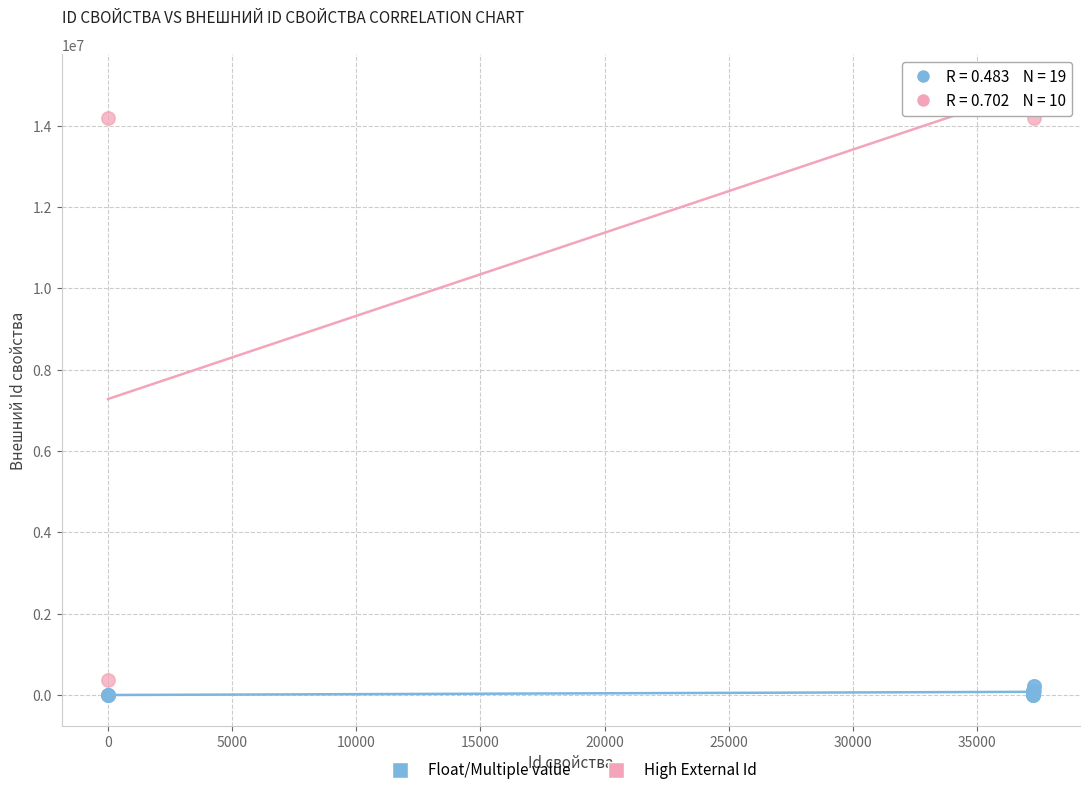

Which series contains the highest Y value?

High External Id